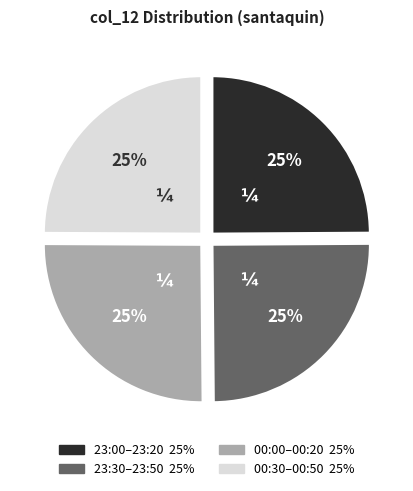

Is there any slice that represents more than half of the pie?

No